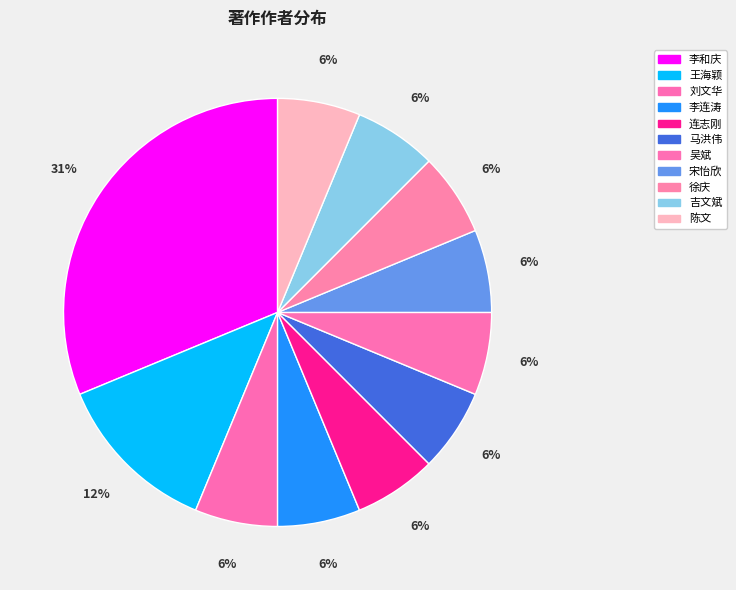

Rank the categories by value from highest to lowest.

李和庆, 王海颖, 刘文华, 李连涛, 连志刚, 马洪伟, 吴斌, 宋怡欣, 徐庆, 吉文斌, 陈文